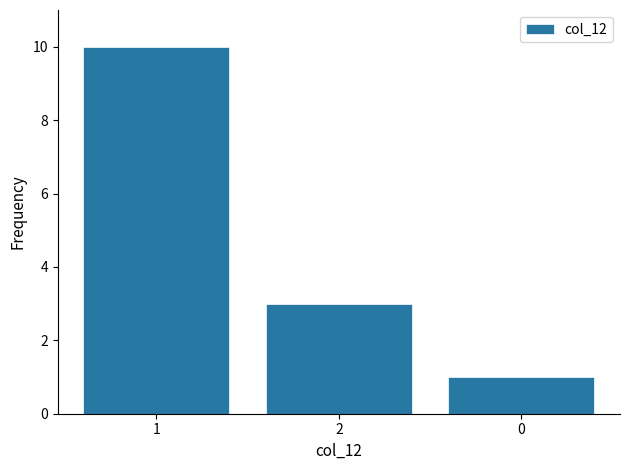

Reading left to right, extract all data points from this chart.

10	3	1